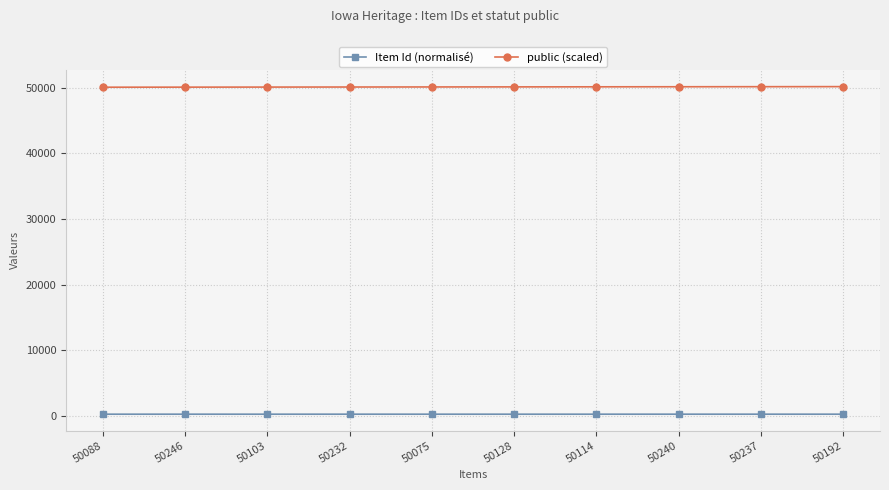

The Item Id (normalisé) series shows 250.6 at 50128. True or false?

True